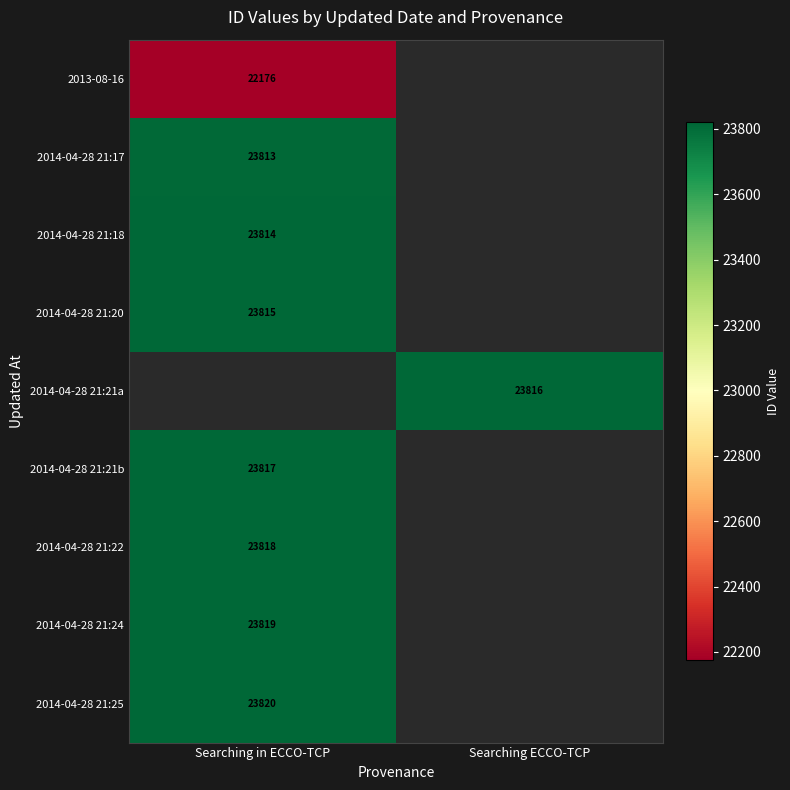

Count the number of data series in this chart.

9